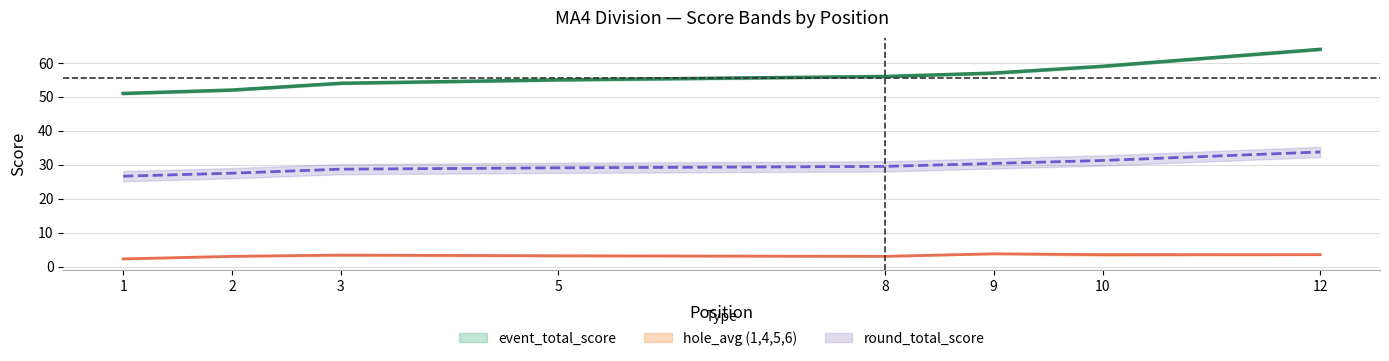

Is it true that hole_6 equals 3 at 5?

True